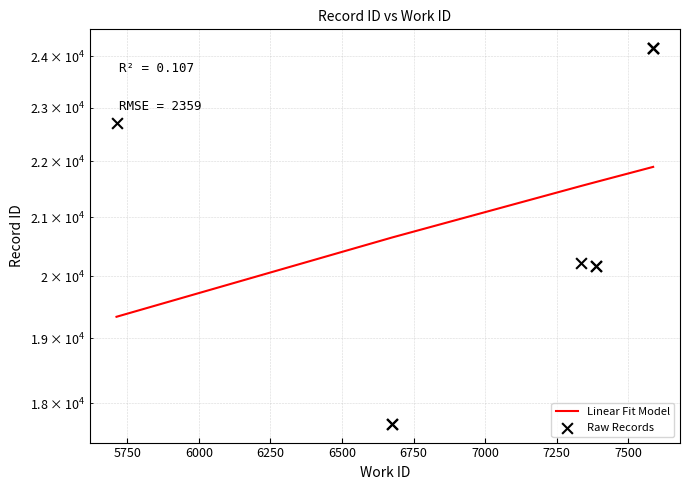

What is the change in value from 6675 to 7389?

+2472